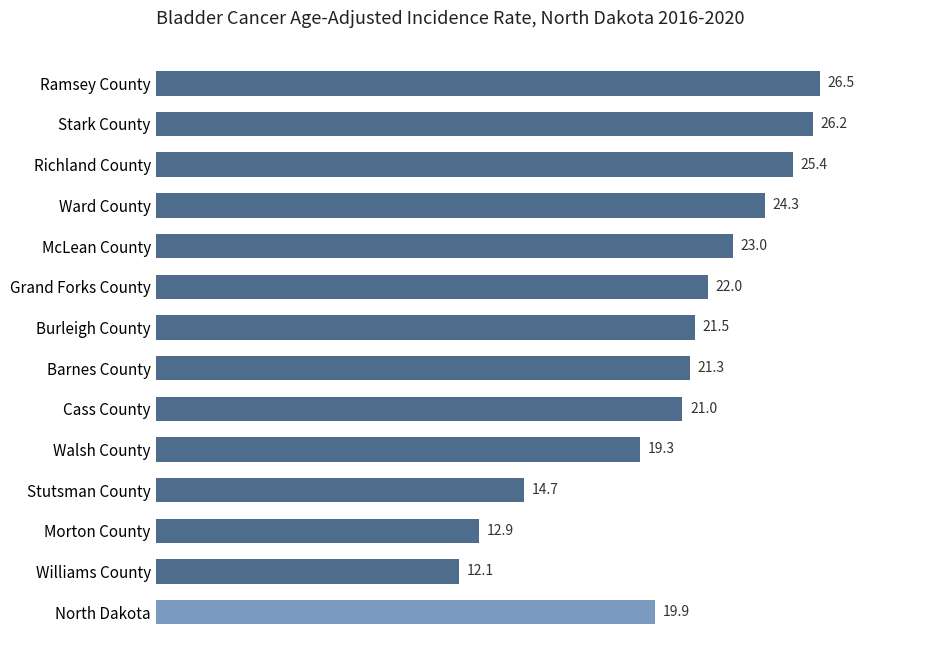

What is the sum of all values?

290.1